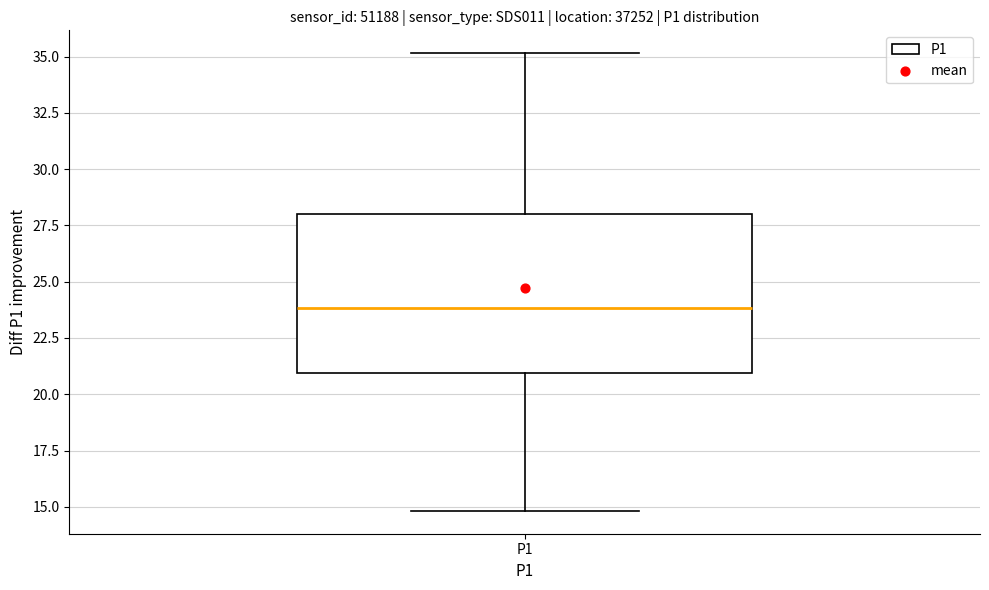

Read this box plot against the y-axis: the position of the median line, the range covered by the box, and the ends of both whiskers. The values are not printed on the chart, so give them approximately, as read against the axis.

median 24, box 21 to 28, whiskers 15 to 35